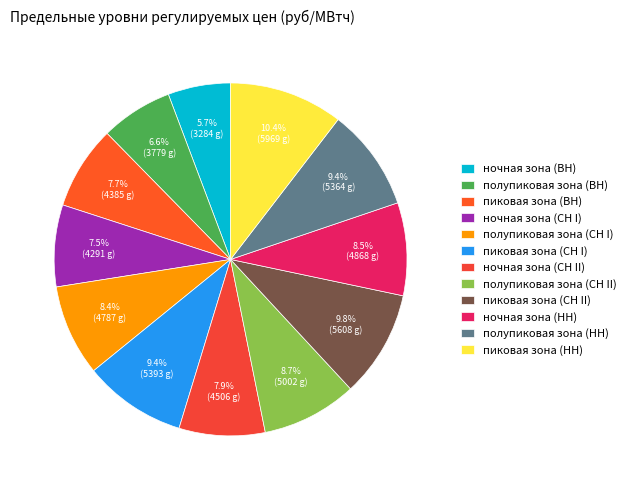

What is the change in value from пиковая зона (СН I) to ночная зона (СН II)?

-886.2